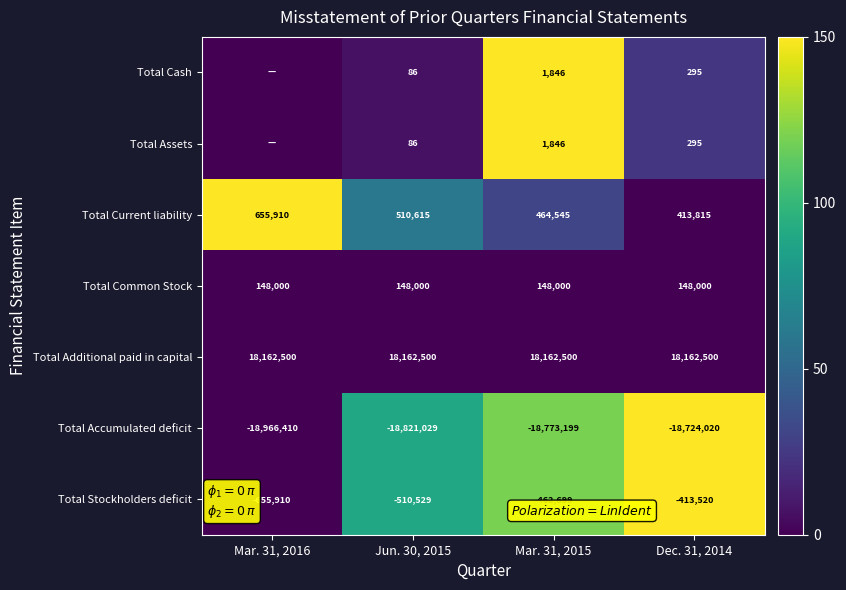

Which category has the lowest value across all series?

Mar. 31, 2016